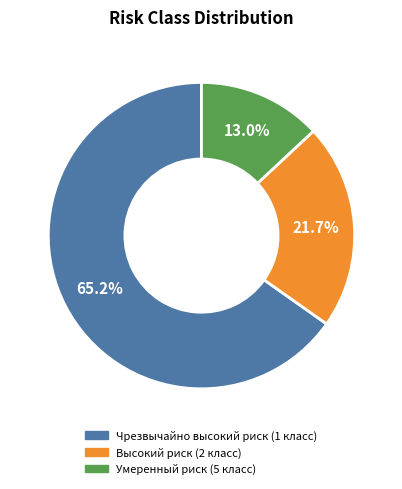

The Умеренный риск (5 класс) slice represents 1% of the pie. True or false?

False